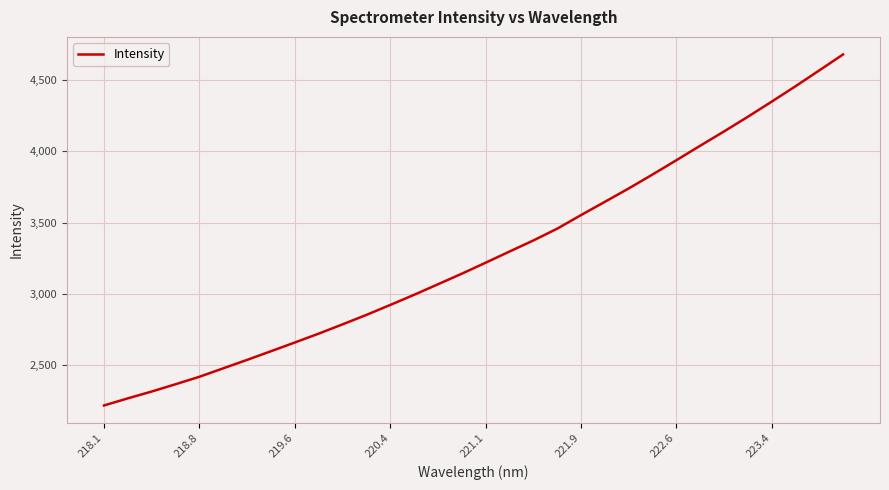

What is the difference between the maximum and minimum values?

2466.5